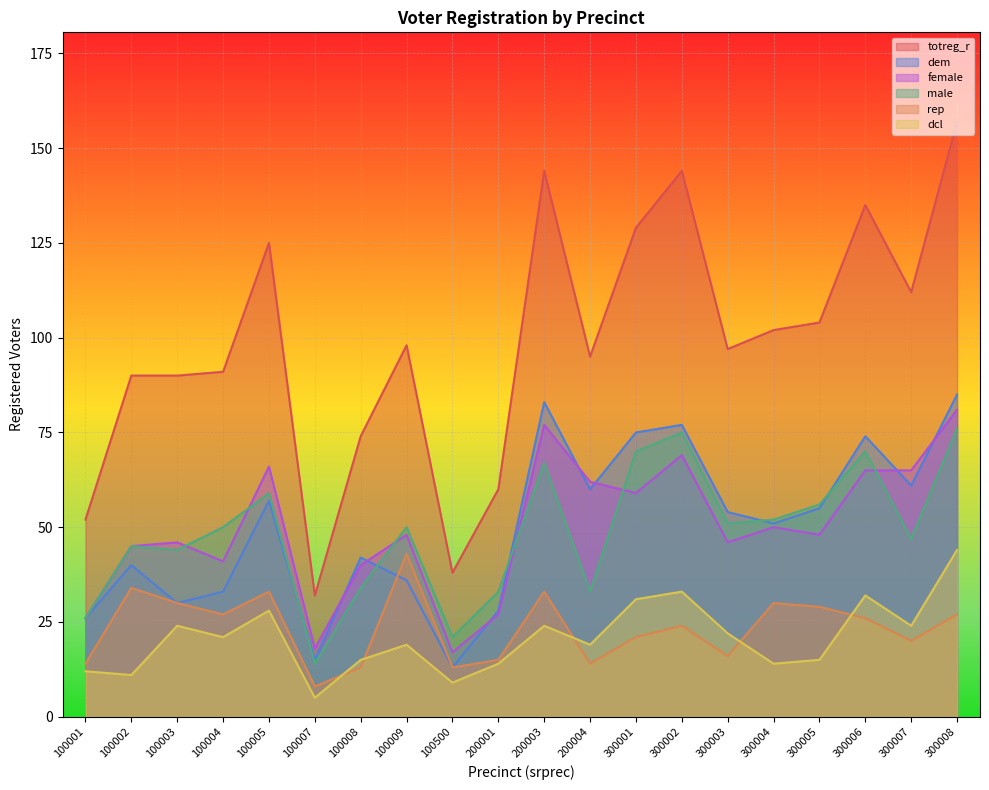

How many data points in dem are above 54?

9